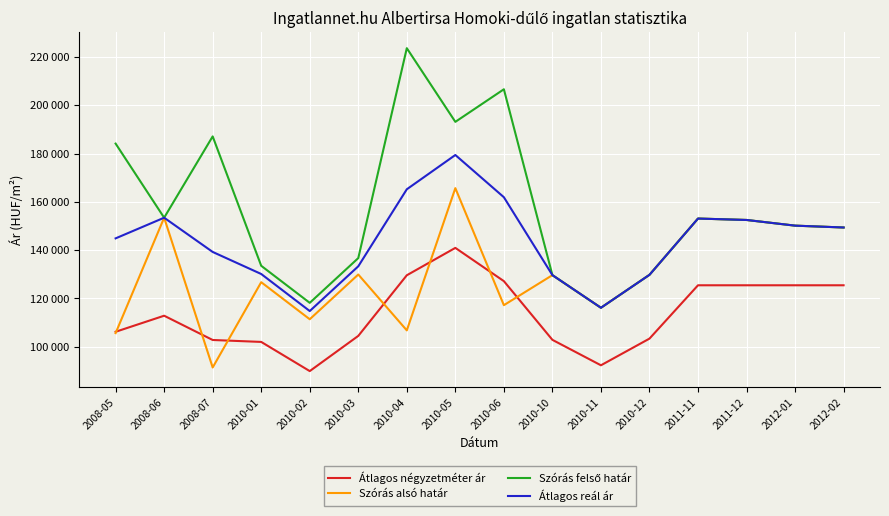

What is the difference between the maximum and minimum values in the Átlagos reál ár series?

64648